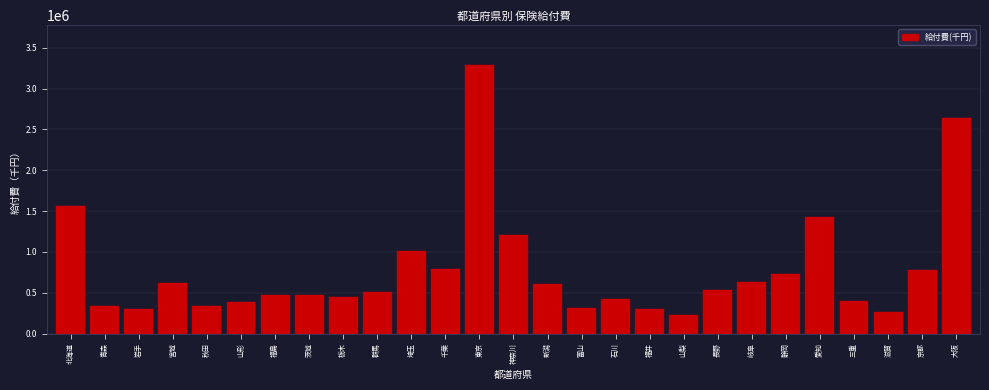

What is the smallest value displayed?

225604.1